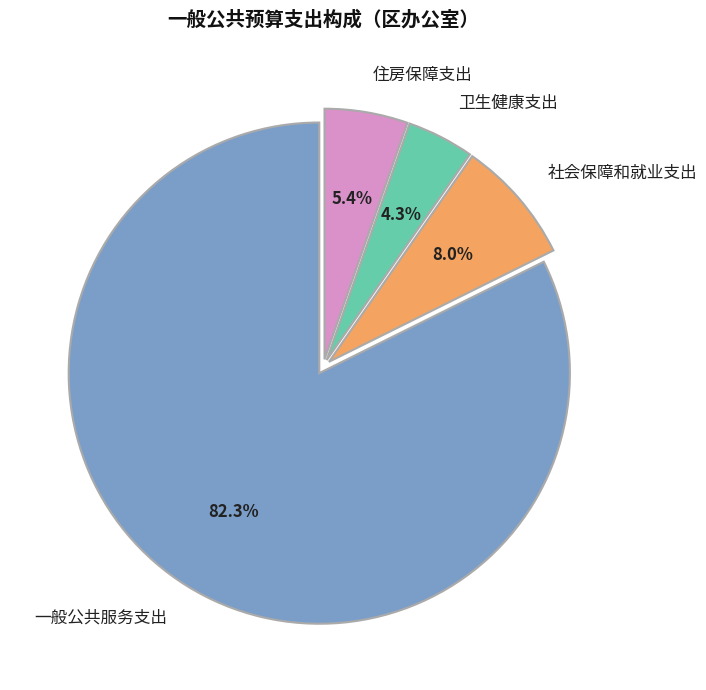

How many slices are in this pie chart?

4